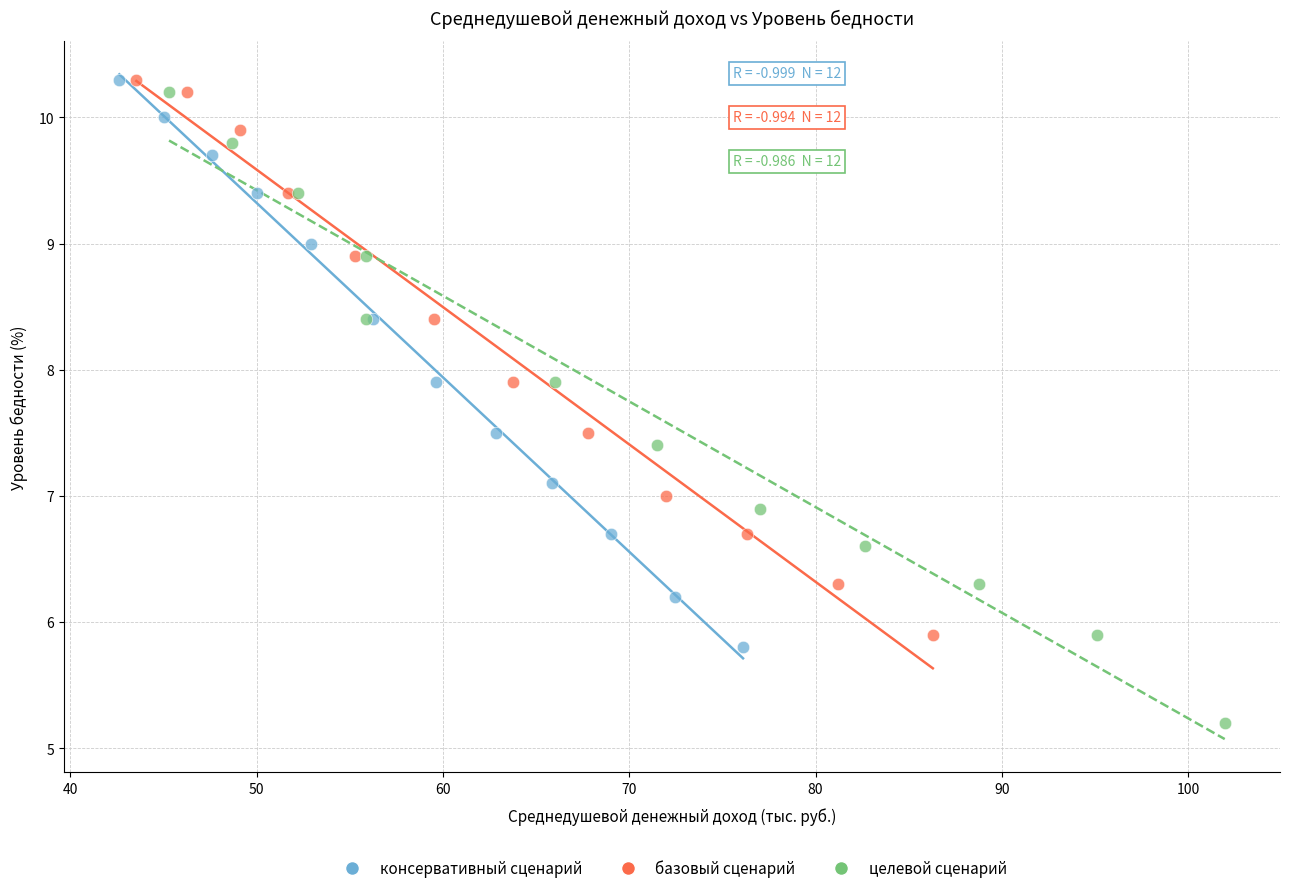

Which series has the widest spread of Y values?

целевой сценарий